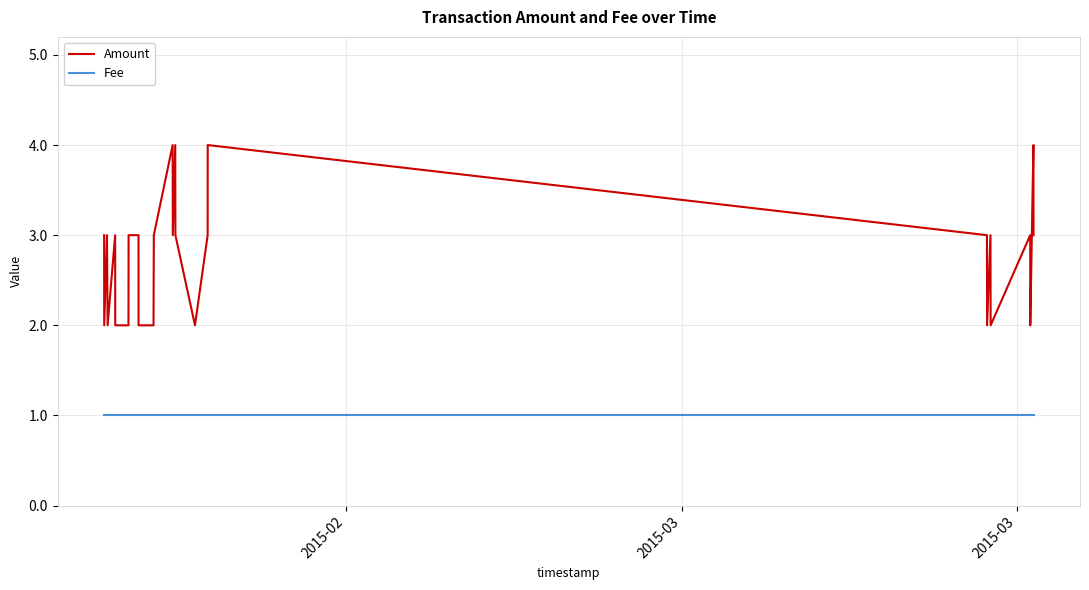

What is the greatest value displayed?

4